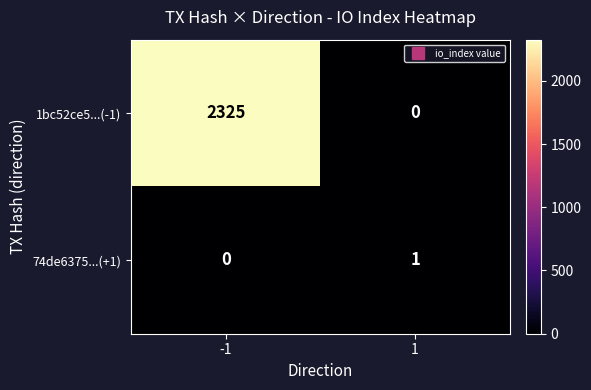

Between -1 and 1, which series saw the biggest shift?

1bc52ce5...(-1)